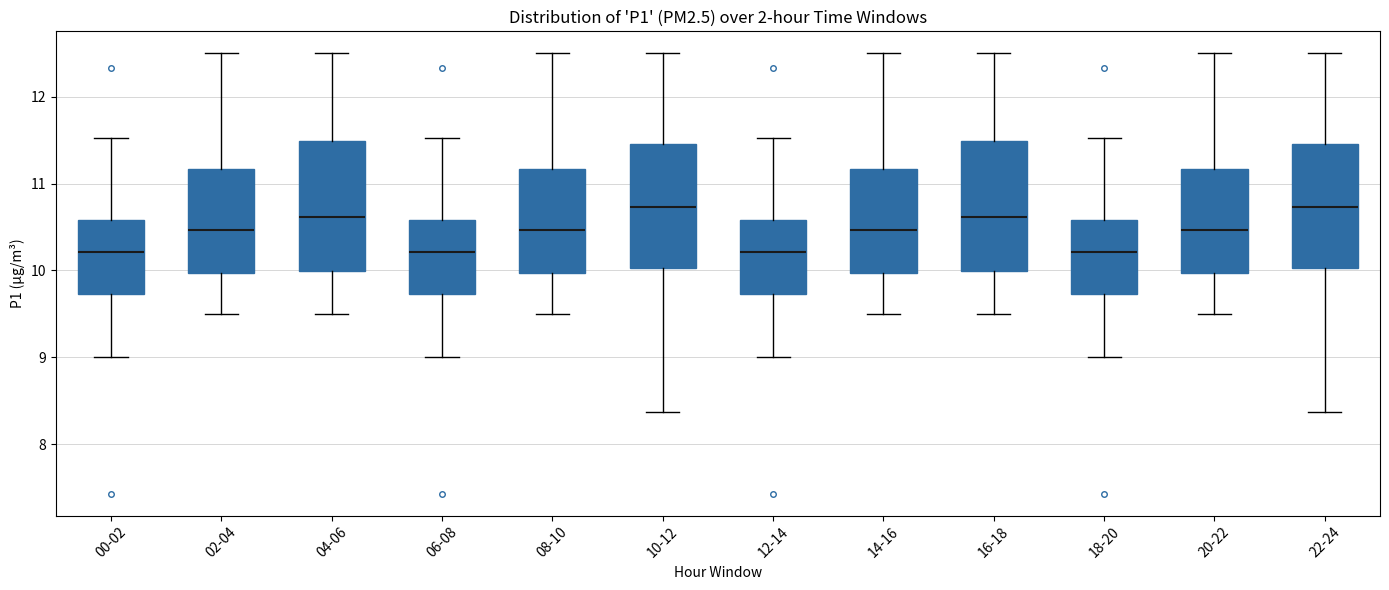

Where does the median line of the box for 02-04 sit on the y-axis? The values are not printed on the chart, so give them approximately, as read against the axis.

10.5